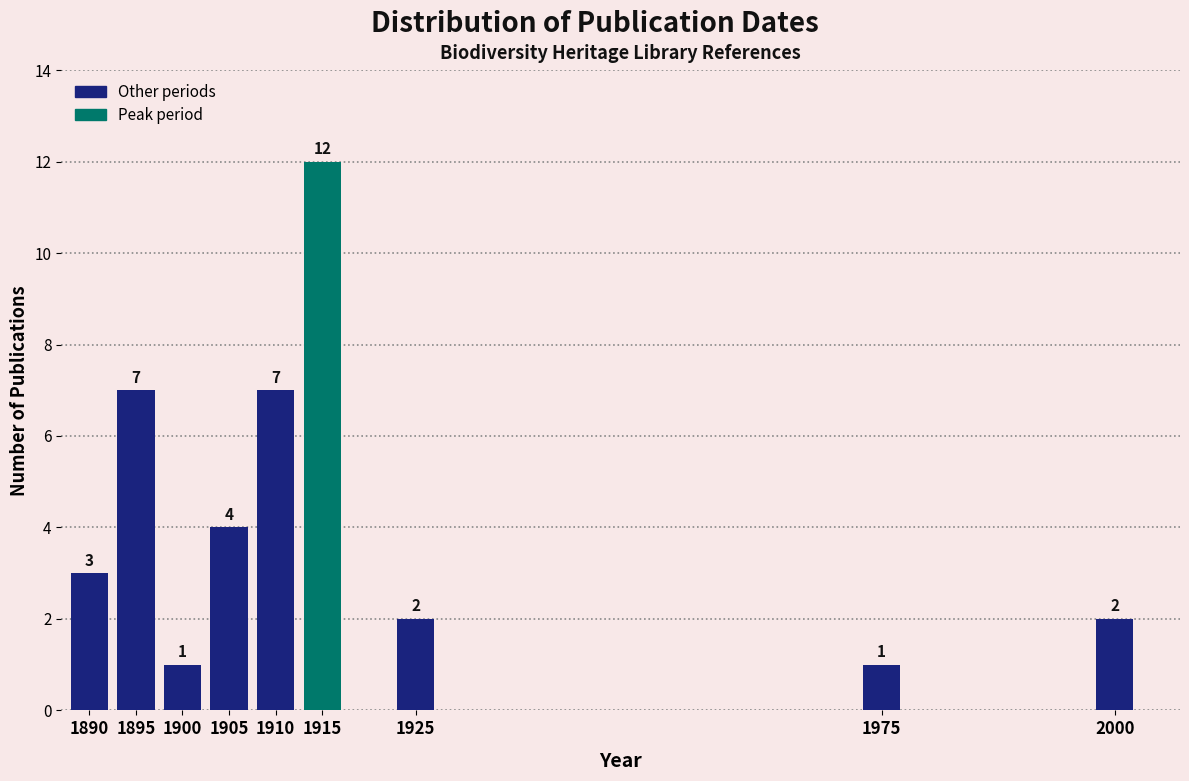

Reading left to right, transcribe all the data shown in this chart.

3	7	1	4	7	12	2	1	2